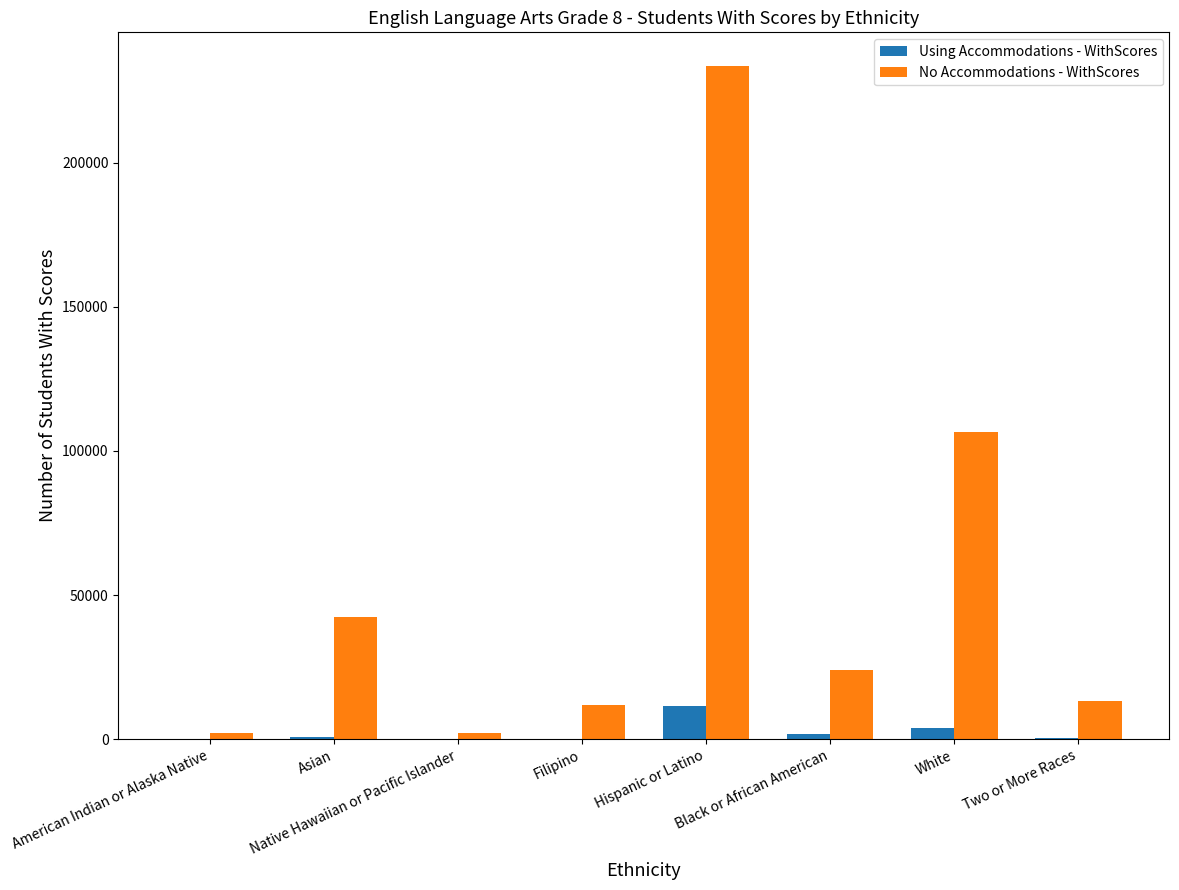

Between Black or African American and White, which series saw the biggest shift?

No Accommodations - WithScores